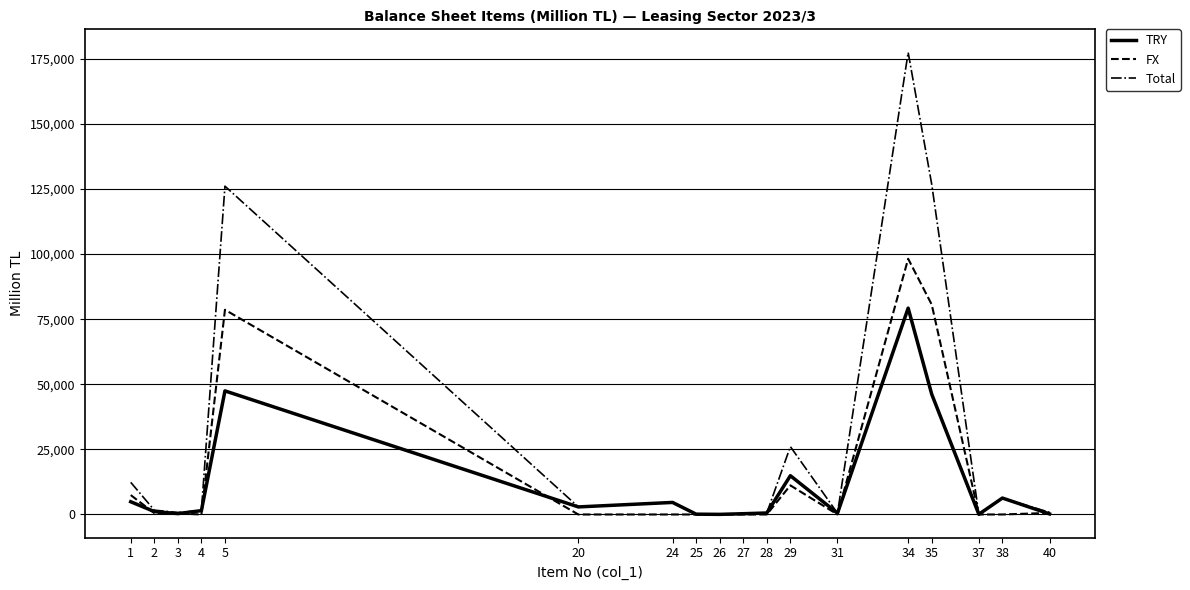

At which category is the sum across all series the highest?

34